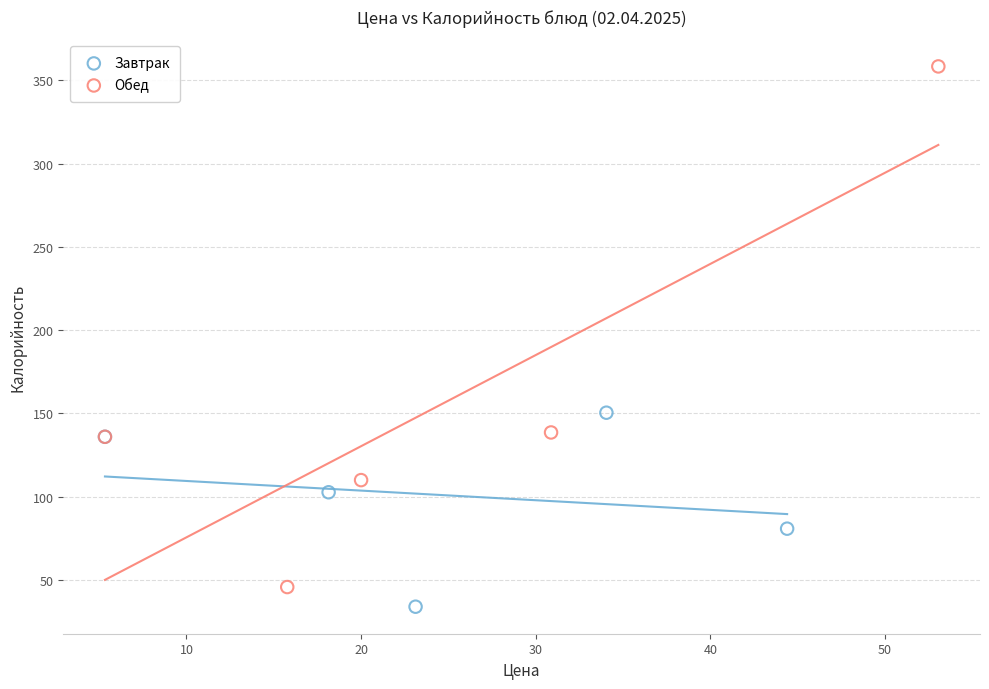

Which series has the widest spread of Y values?

Обед